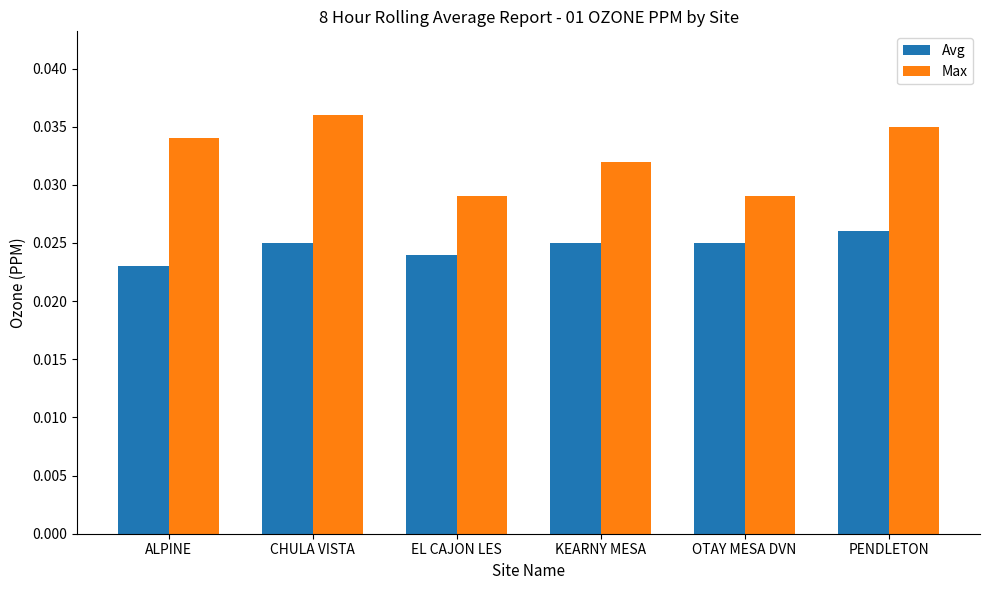

What are all the series names shown in the legend?

Avg, Max